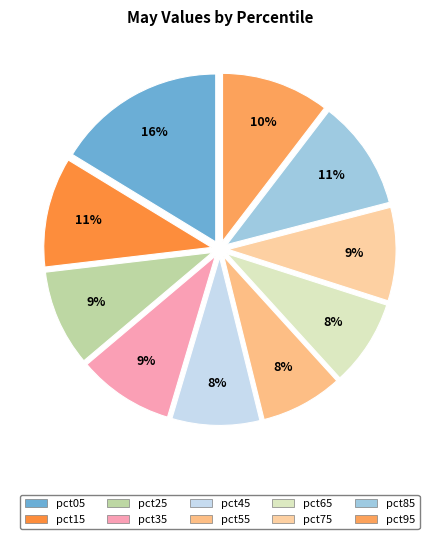

To the nearest percent, what is the average slice percentage?

10%